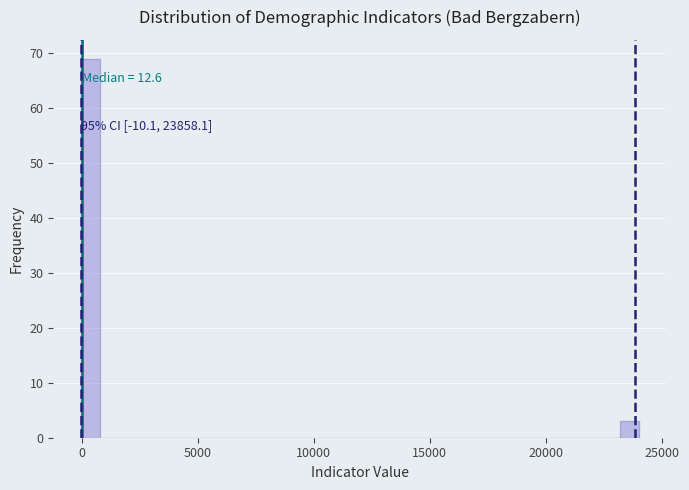

Around what value on the x-axis is the tallest bar? Give the approximate position of its centre, as read against the axis.

500